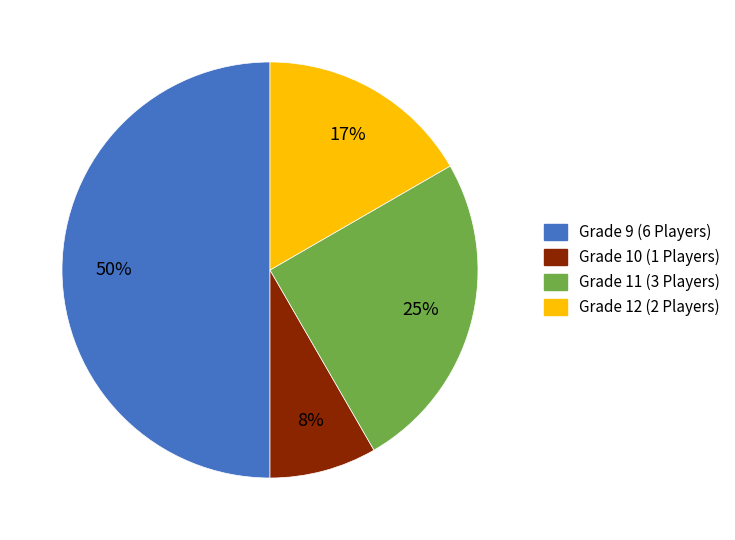

How many slices are in this pie chart?

4